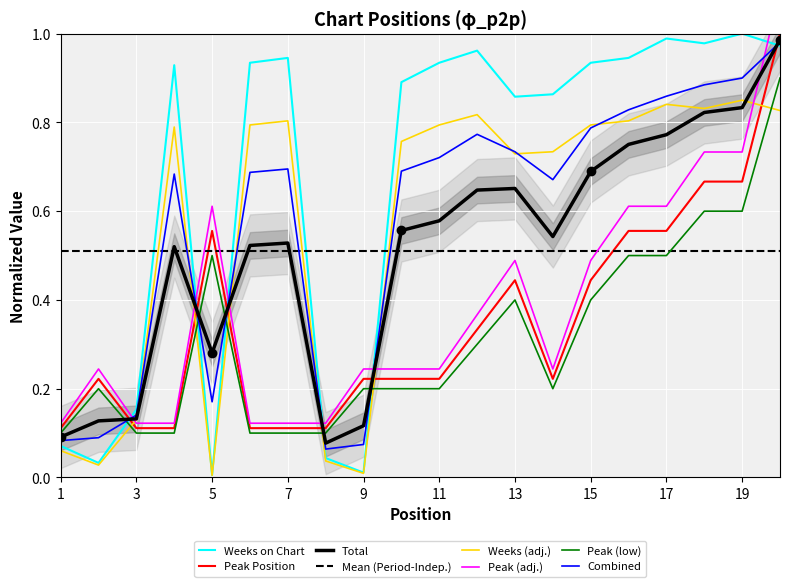

How many intersections are there between Peak (low) and Weeks on Chart?

5